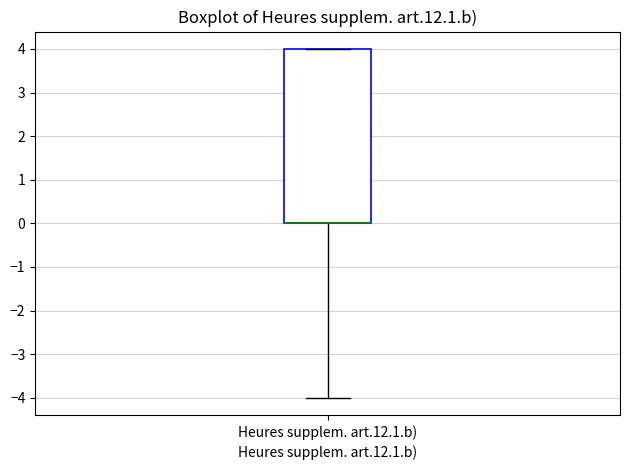

Where does the lower whisker of the box for Heures supplem. art.12.1.b) end on the y-axis? The values are not printed on the chart, so give them approximately, as read against the axis.

-4